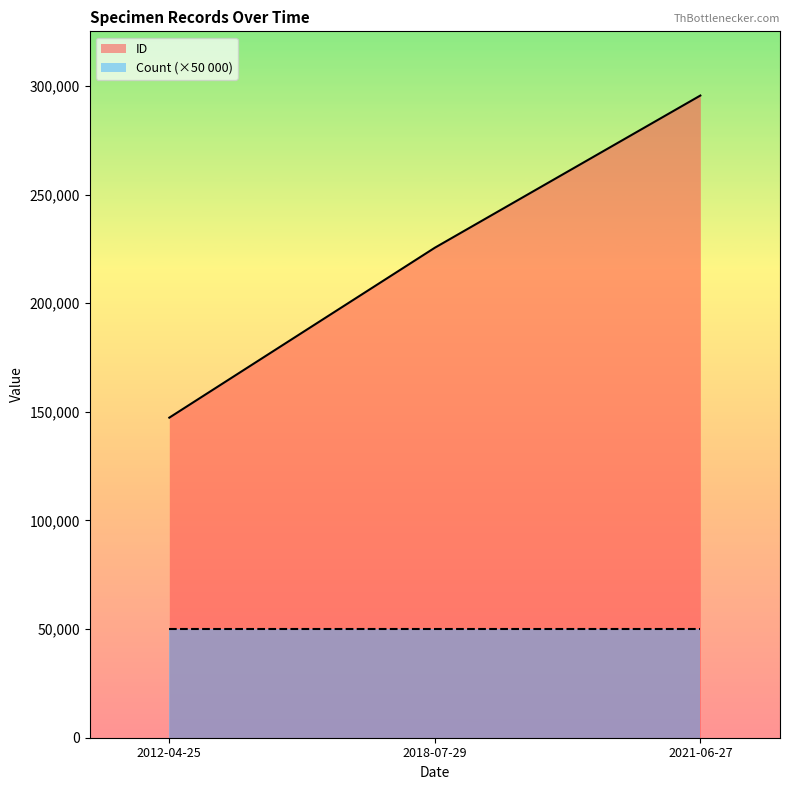

What is the sum of the values at 2018-07-29 and 2012-04-25?

372895